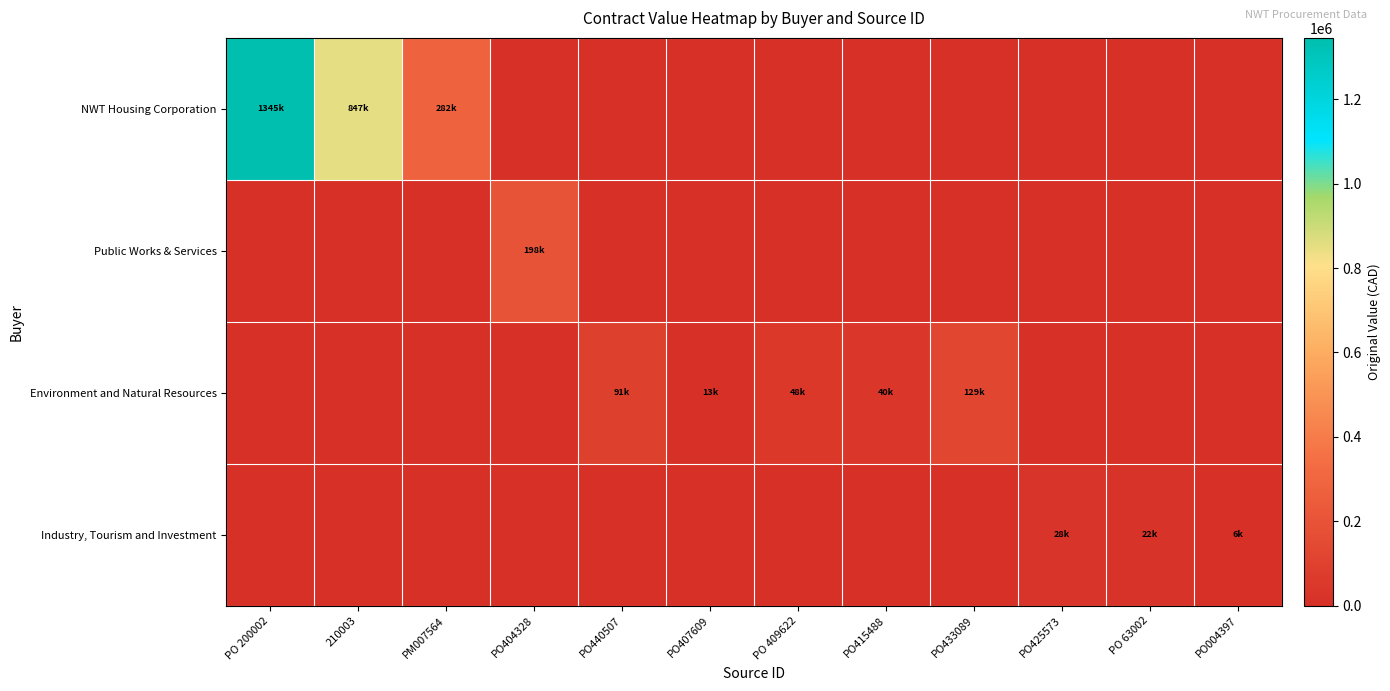

At which category does the chart reach its peak across all series?

PO 200002